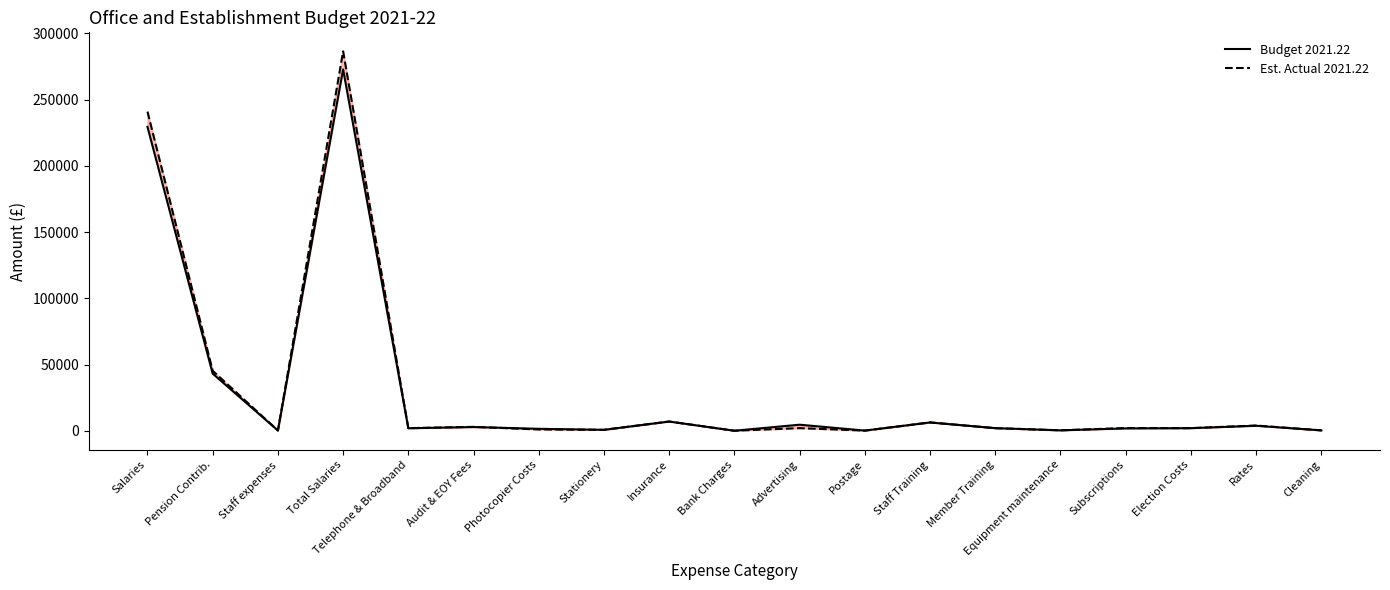

How many data points does each series have?

19